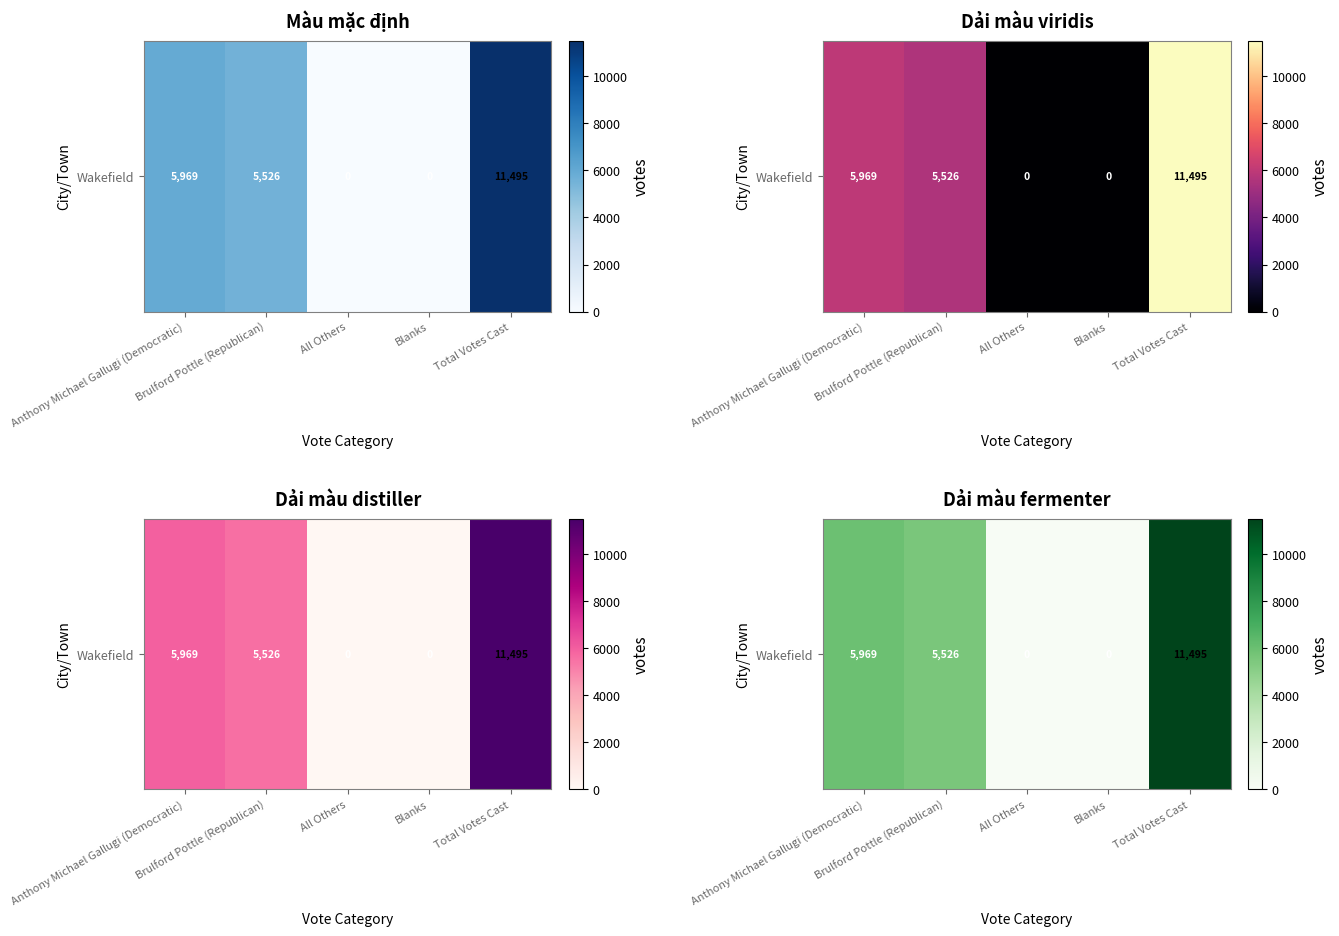

List the labels in order of value, smallest first.

All Others, Blanks, Brulford Pottle (Republican), Anthony Michael Gallugi (Democratic), Total Votes Cast